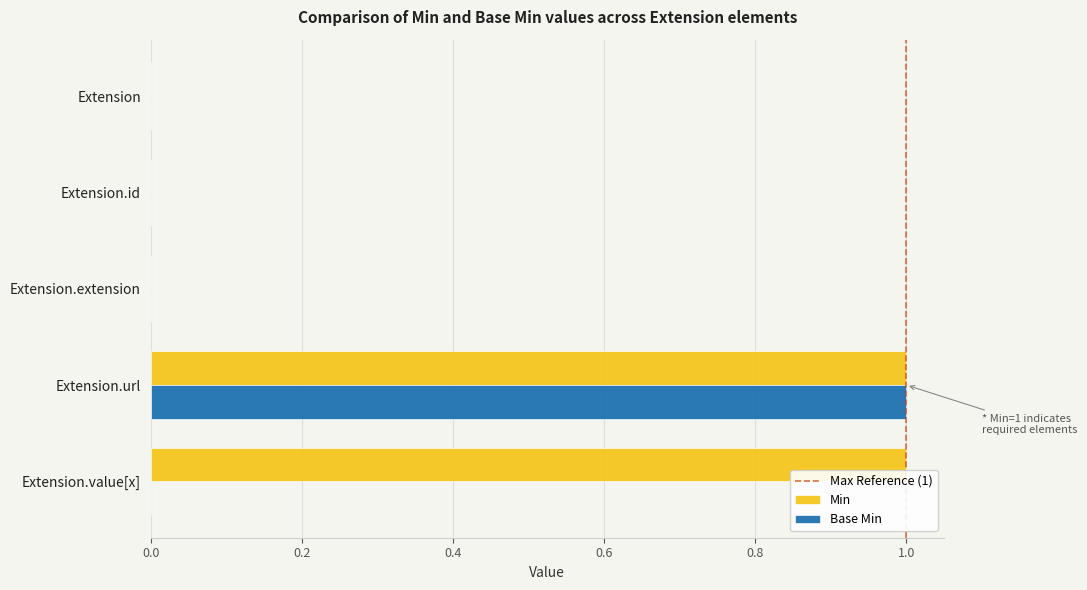

At which category is the sum across all series the highest?

Extension.url